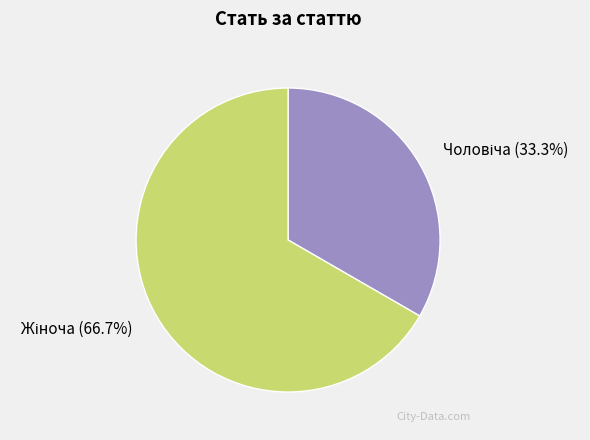

Is there any slice that represents more than half of the pie?

Yes